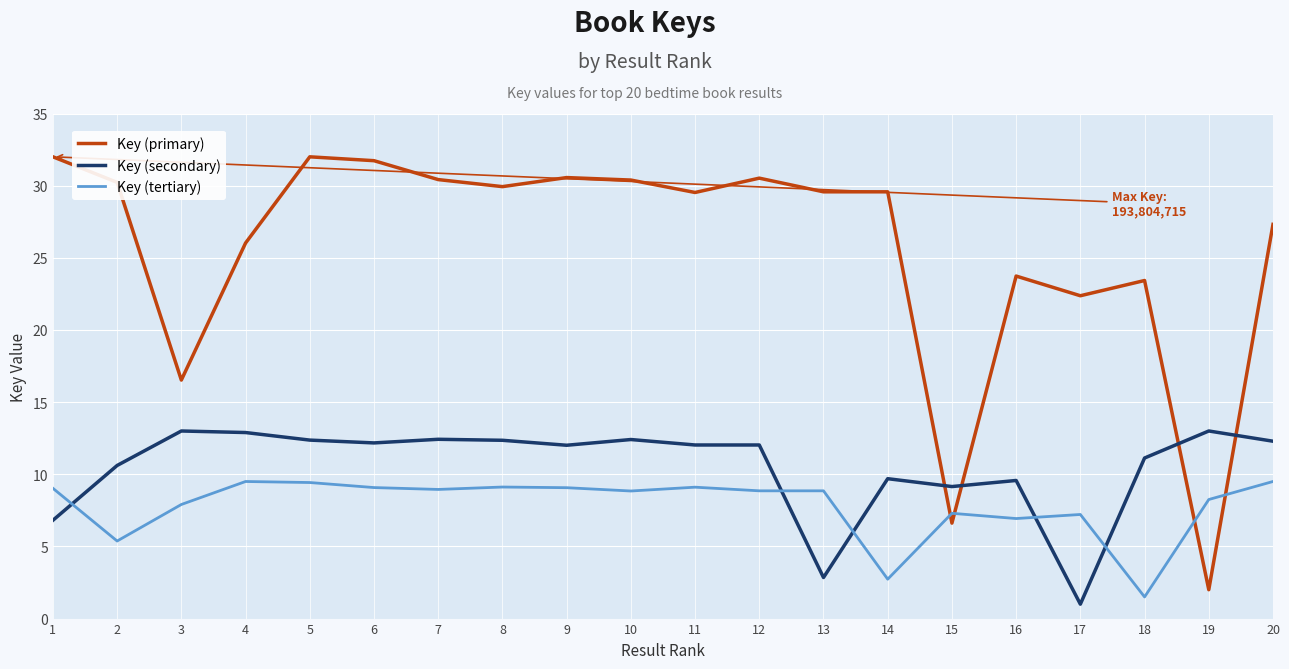

Is the value of Key (tertiary) at 8 greater than the value of Key (secondary) at 6?

No